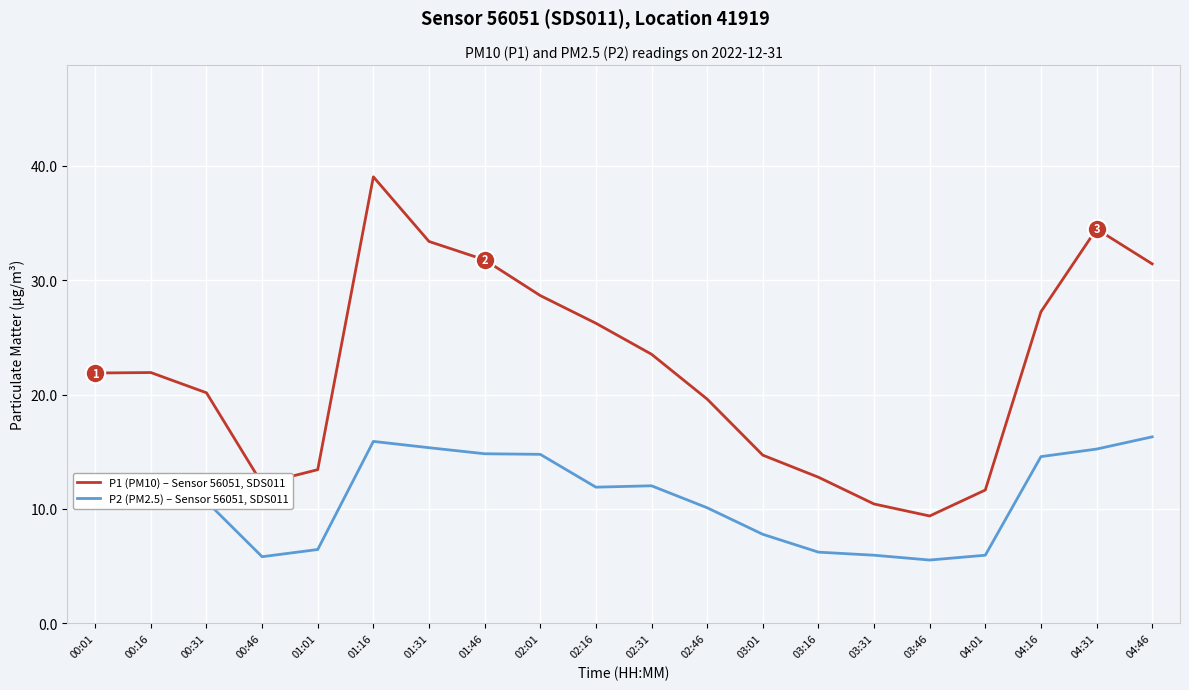

What position from the left is 01:46?

8